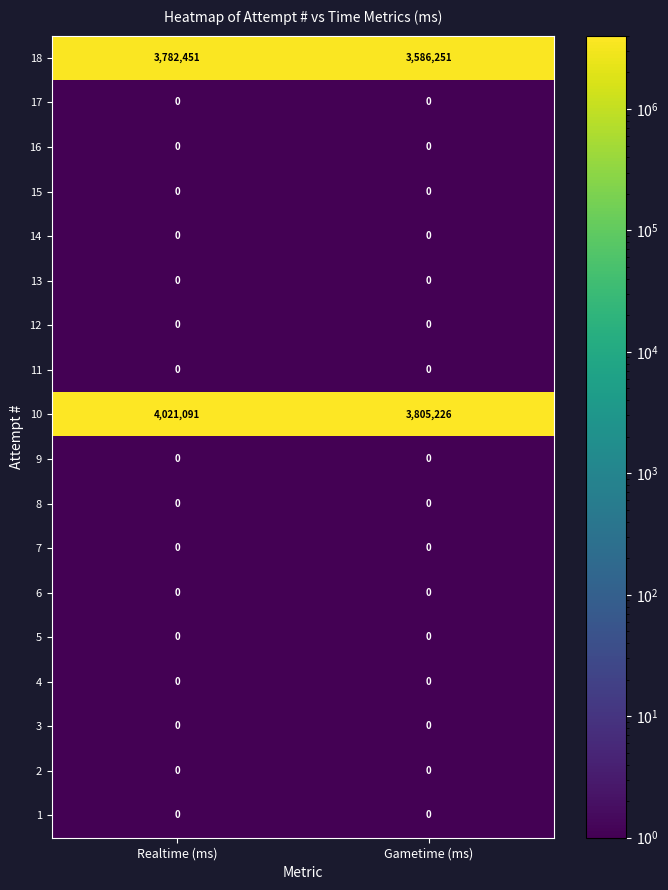

Which series changed the most between Realtime (ms) and Gametime (ms)?

10